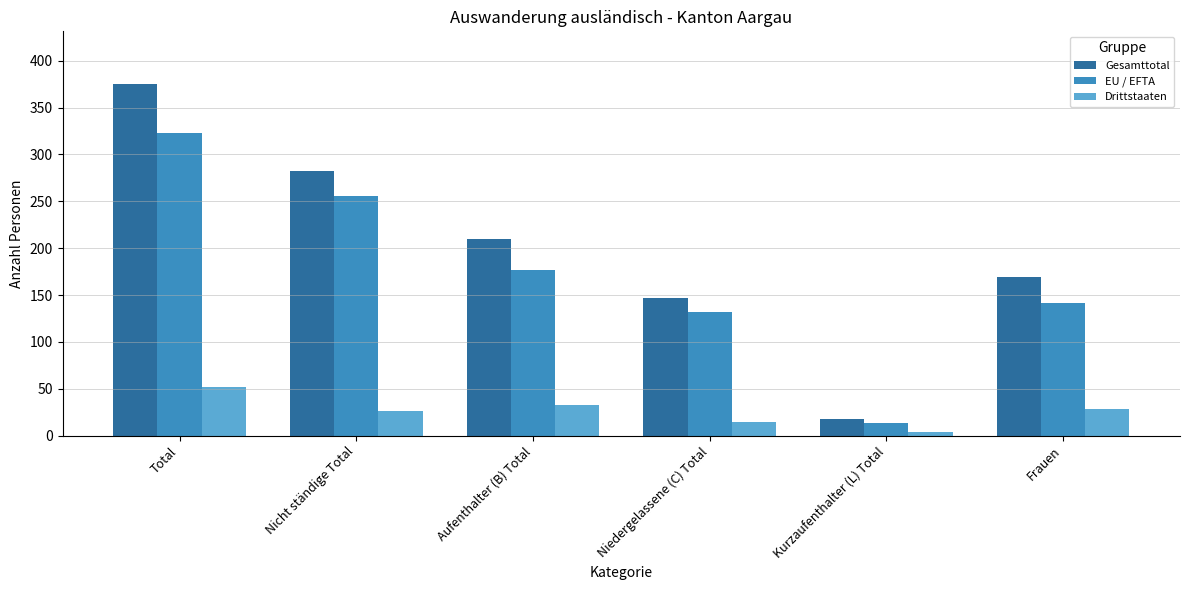

How many data points in Gesamttotal are less than 210?

3